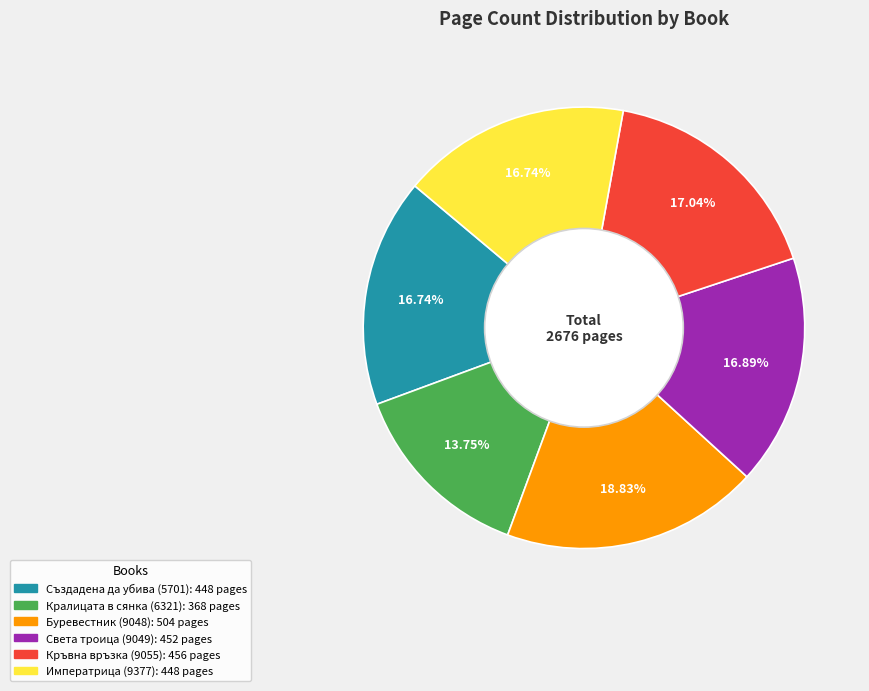

Which slice is the smallest?

Кралицата в сянка (6321)